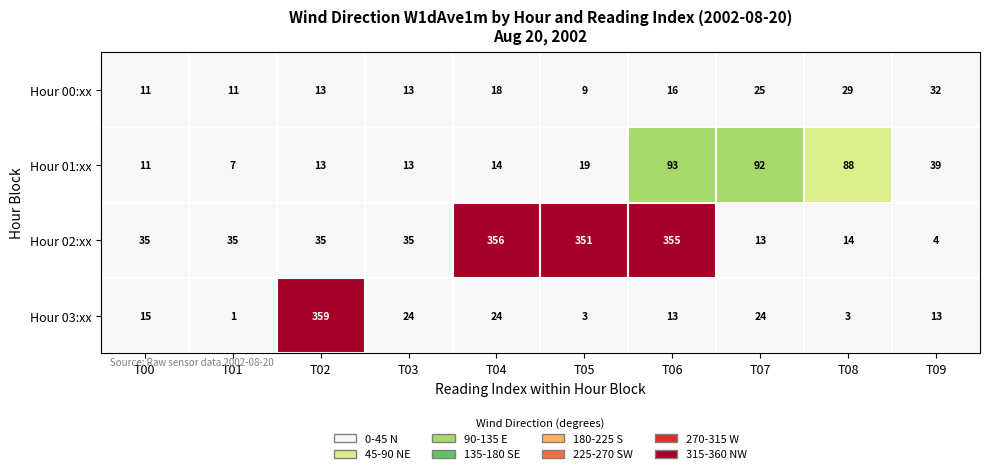

What is the greatest value displayed?

359